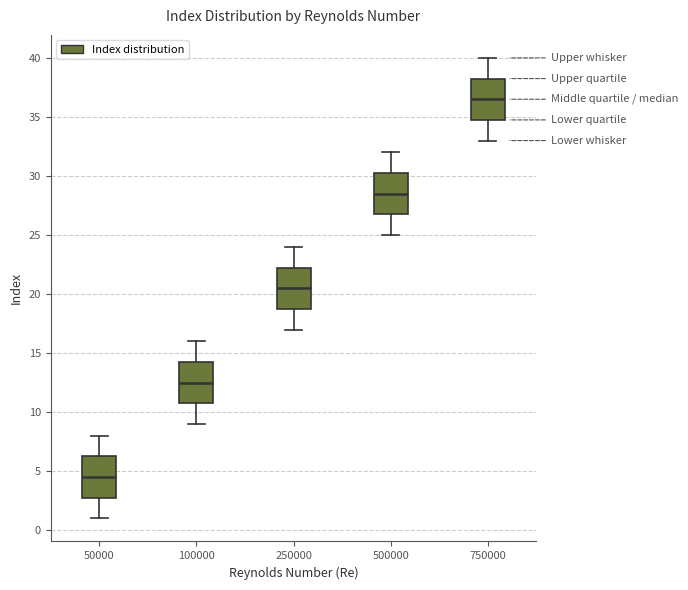

Reading left to right, transcribe this box plot: for each box, give where its median line is, the range the box spans, and where its two whiskers end, as read against the y-axis. The values are not printed on the chart, so give them approximately, as read against the axis.

50000: median 4.5, box 3.0 to 6.5, whiskers 1.0 to 8.0
100000: median 12.5, box 11.0 to 14.5, whiskers 9.0 to 16.0
250000: median 20.5, box 19.0 to 22.5, whiskers 17.0 to 24.0
500000: median 28.5, box 27.0 to 30.5, whiskers 25.0 to 32.0
750000: median 36.5, box 35.0 to 38.5, whiskers 33.0 to 40.0